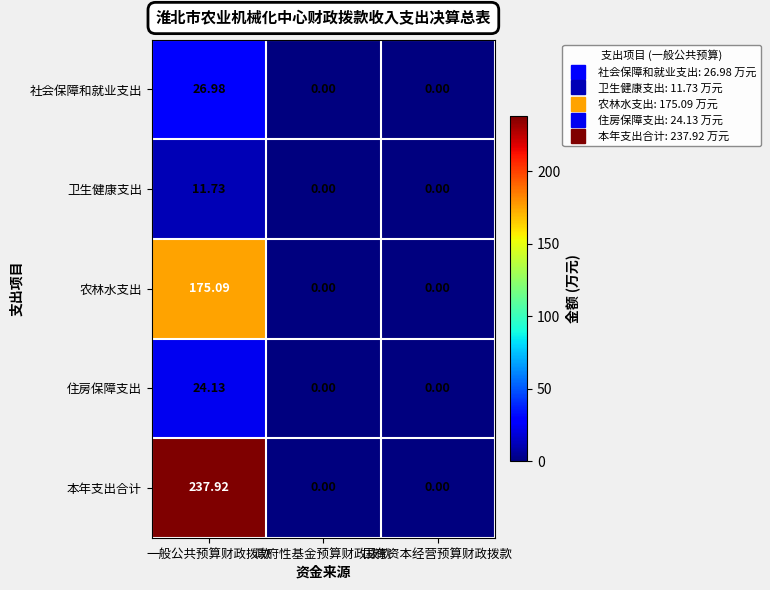

Which series has the largest total across all categories?

本年支出合计